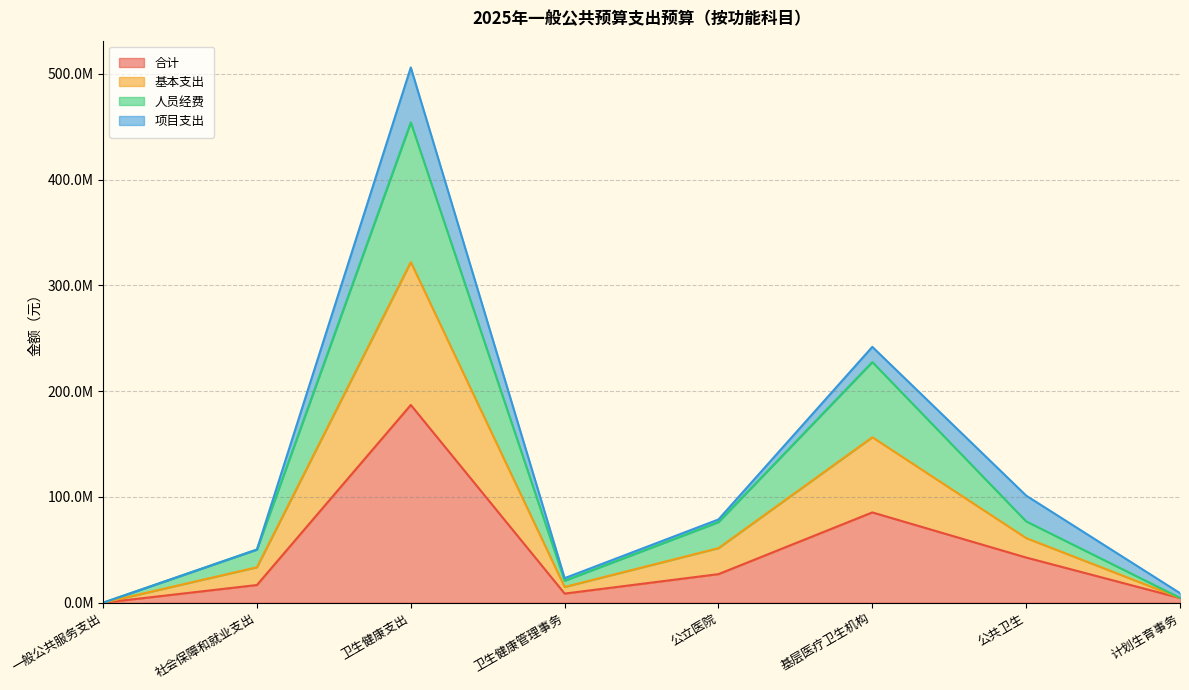

List the labels in order of 基本支出 value, largest first.

卫生健康支出, 基层医疗卫生机构, 公共卫生, 公立医院, 社会保障和就业支出, 卫生健康管理事务, 计划生育事务, 一般公共服务支出